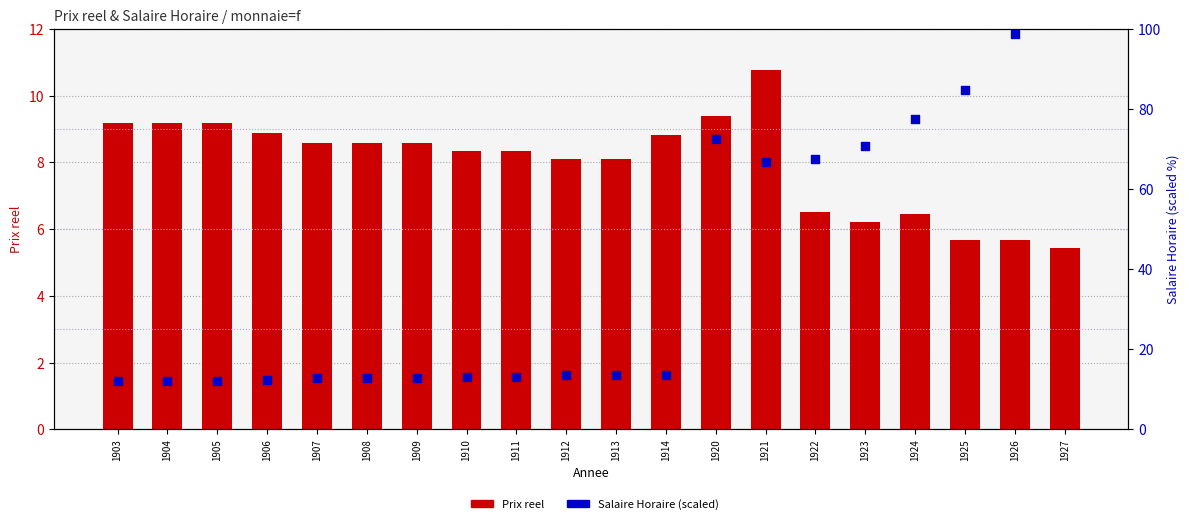

What are all the series names shown in the legend?

Prix reel, Salaire Horaire (scaled)